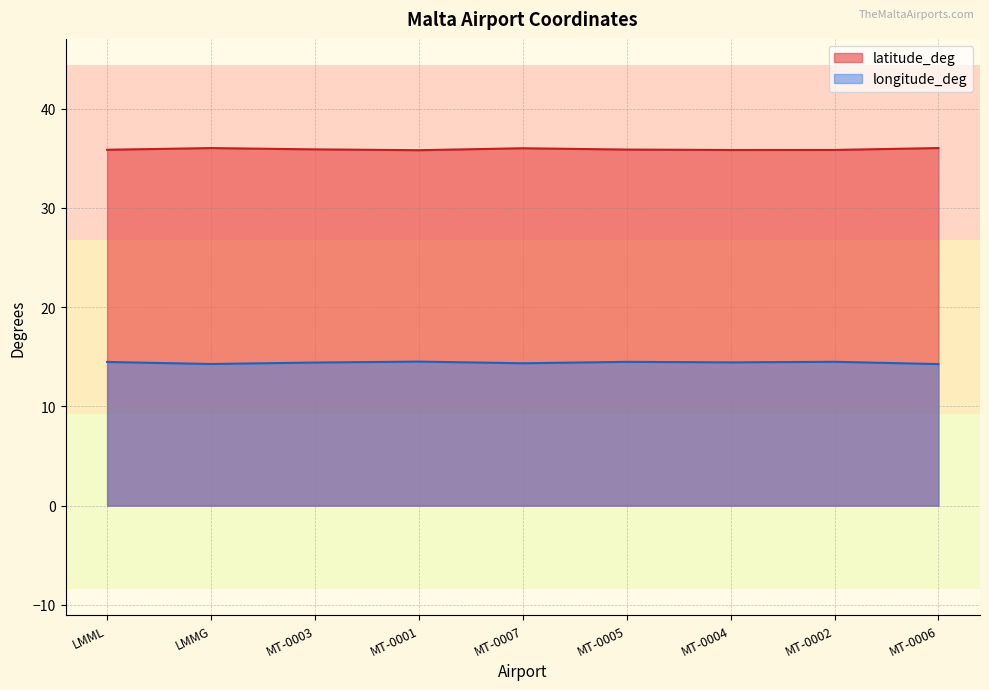

List the series in order of their peak value, lowest first.

longitude_deg, latitude_deg